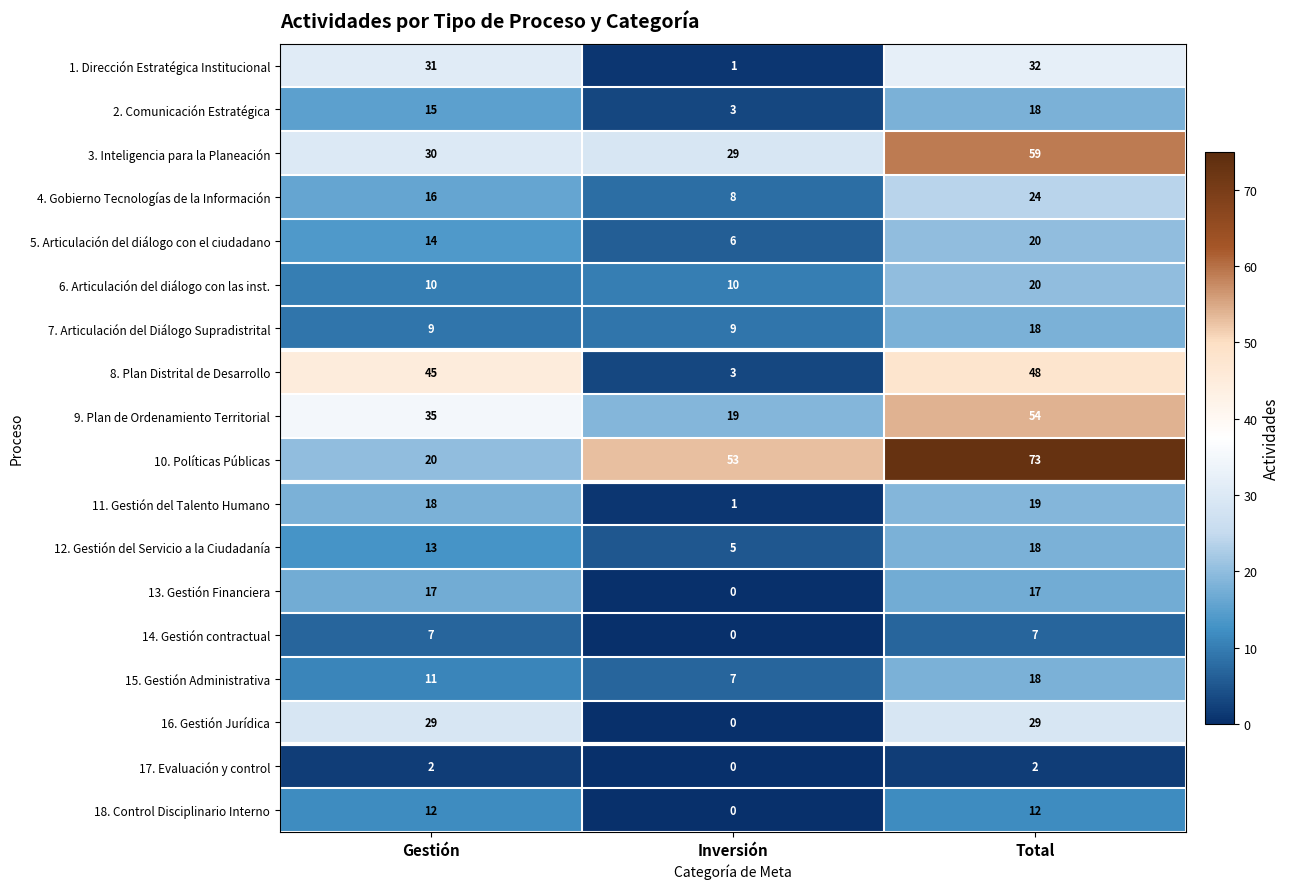

Where is 16. Gestión Jurídica nearest to the value 14?

Inversión